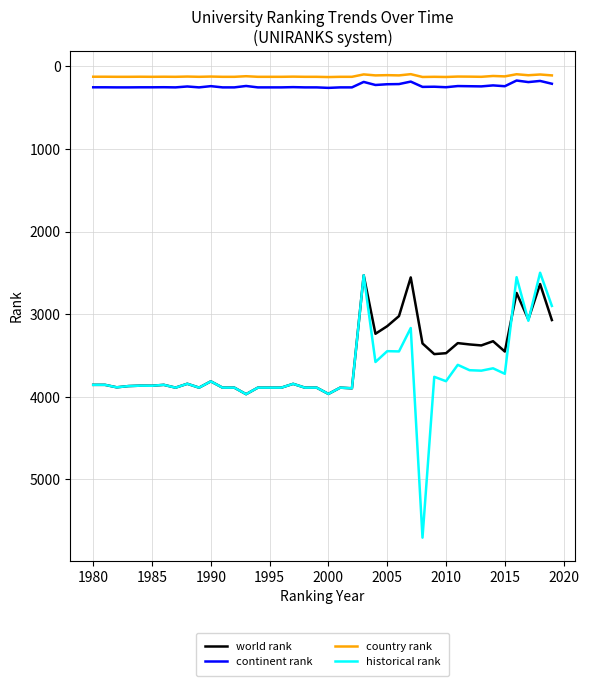

What is the difference between the maximum and minimum values in the country rank series?

35.0